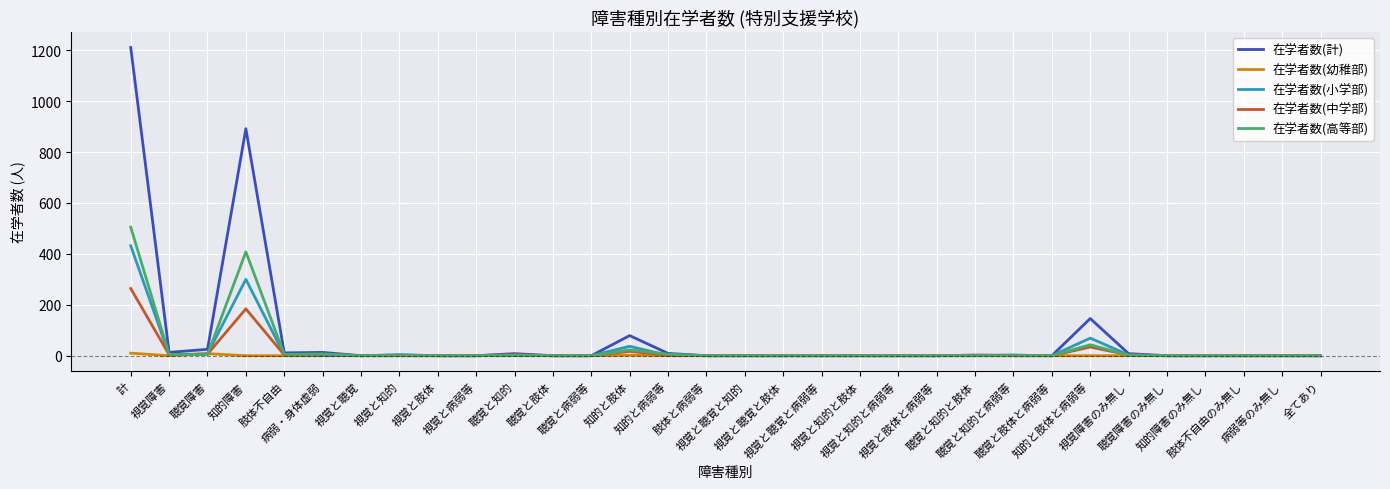

What is the greatest value displayed?

1211